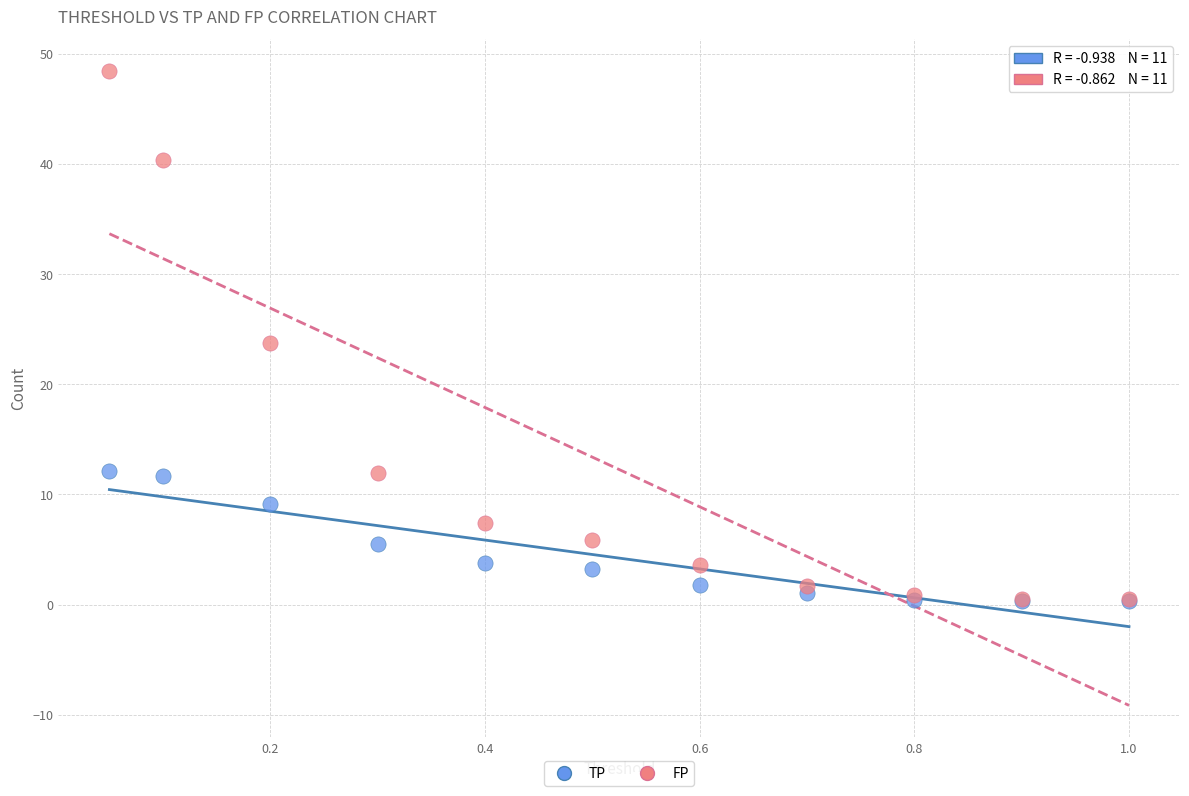

Which series has the widest spread of Y values?

FP